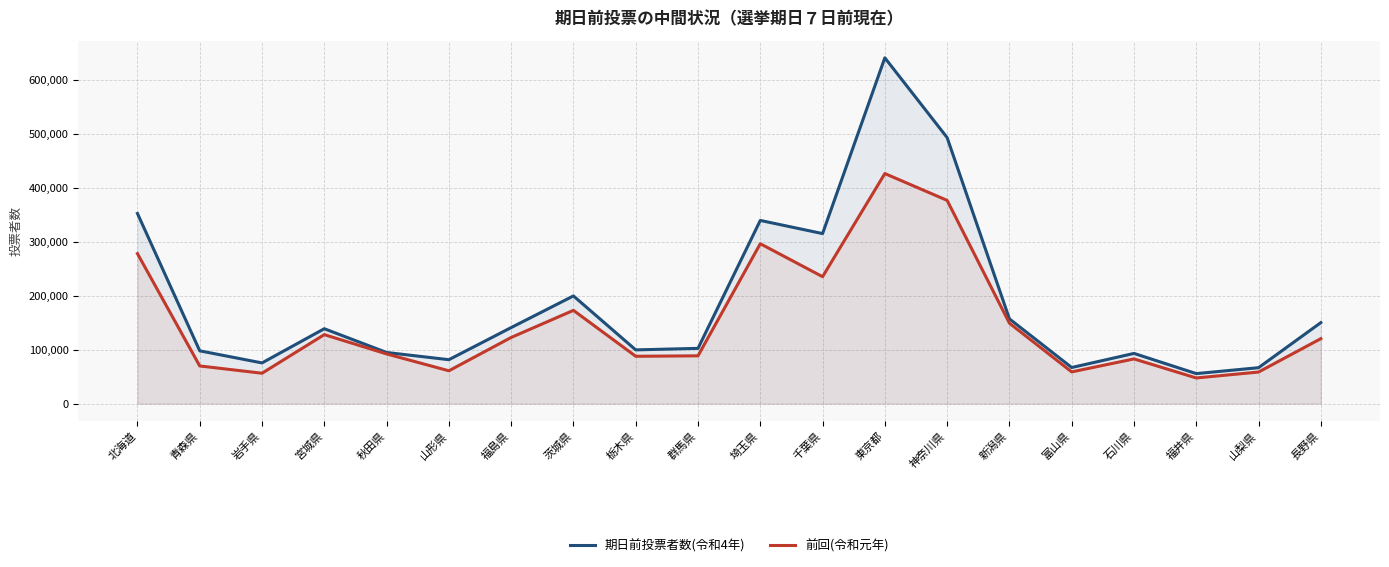

How many lines are shown in the chart?

2